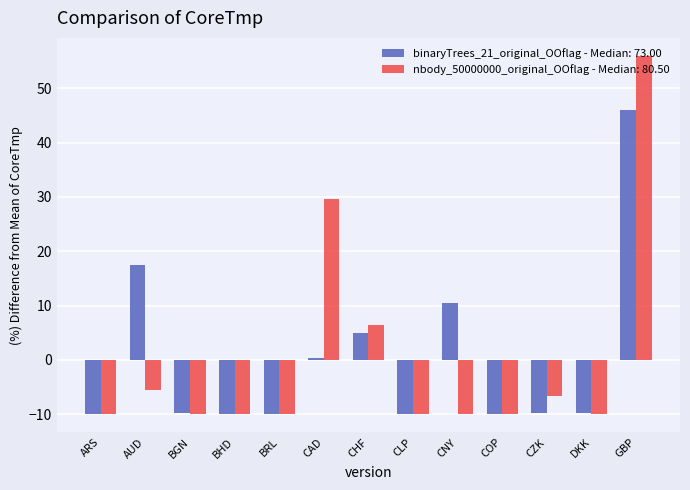

How many bars are there in total?

26